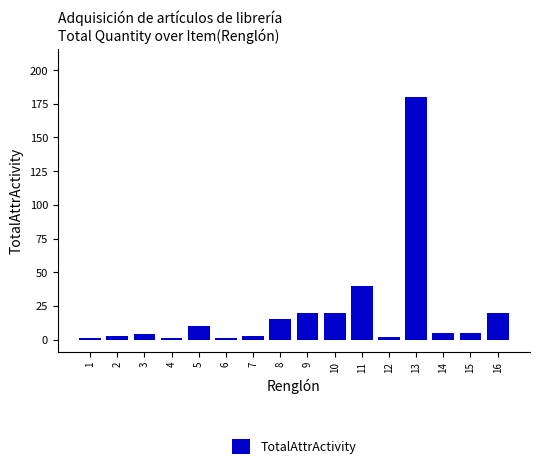

Reading right to left, list all the values displayed in this chart.

16=20	15=5	14=5	13=180	12=2	11=40	10=20	9=20	8=15	7=3	6=1	5=10	4=1	3=4	2=3	1=1